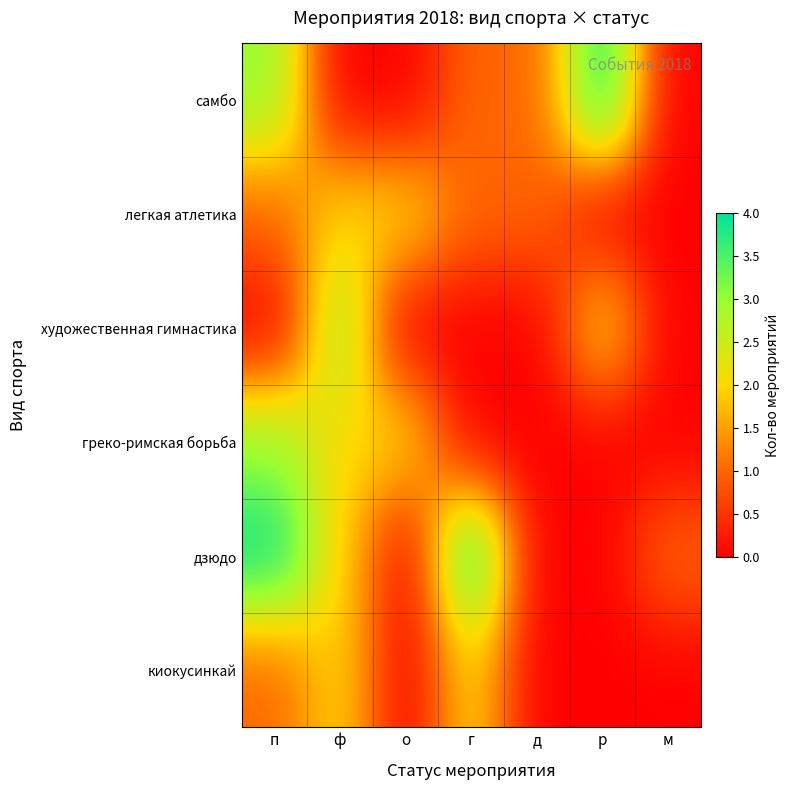

Which series has the largest total across all categories?

дзюдо